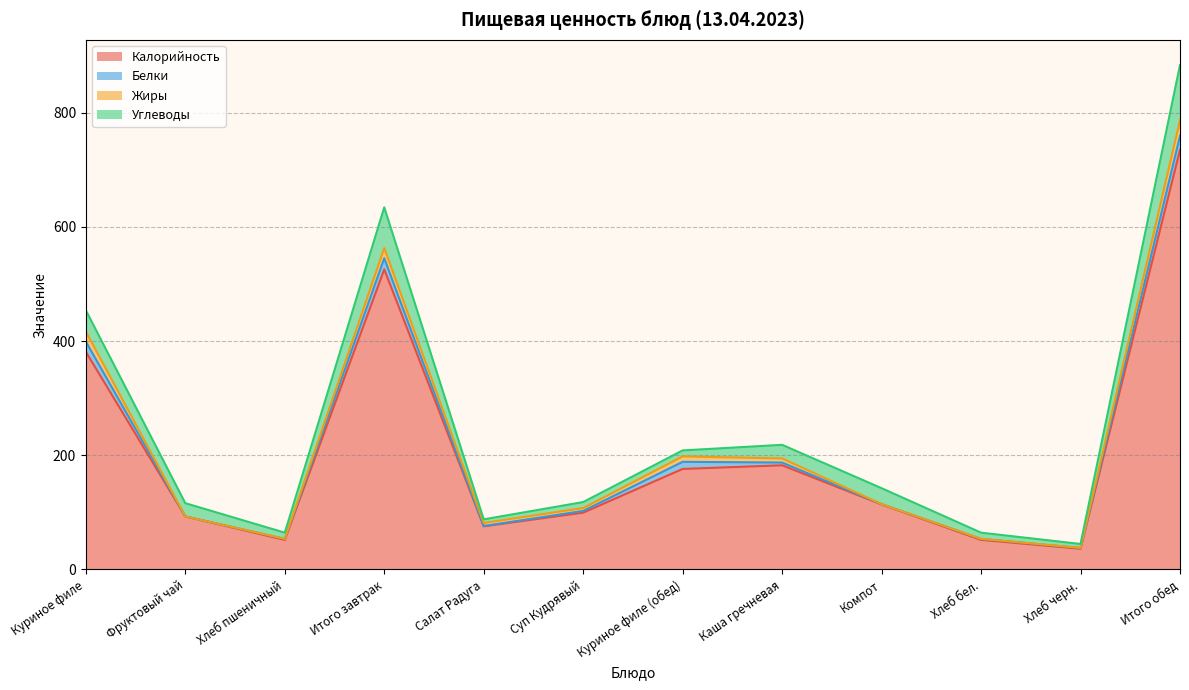

Reading left to right, what are all the values shown in this chart?

Калорийность: Куриное филе=381.2	Фруктовый чай=92.8	Хлеб пшеничный=51.7	Итого завтрак=525.7	Салат Радуга=75.5	Суп Кудрявый=99.4	Куриное филе (обед)=176.0	Каша гречневая=182.4	Компот=113.8	Хлеб бел.=51.7	Хлеб черн.=36.2	Итого обед=735.0
Белки: Куриное филе=17.9	Фруктовый чай=0.0	Хлеб пшеничный=1.7	Итого завтрак=19.5	Салат Радуга=0.6	Суп Кудрявый=3.0	Куриное филе (обед)=12.5	Каша гречневая=4.8	Компот=0.6	Хлеб бел.=1.7	Хлеб черн.=1.3	Итого обед=24.5
Жиры: Куриное филе=17.6	Фруктовый чай=0.0	Хлеб пшеничный=0.2	Итого завтрак=17.8	Салат Радуга=5.3	Суп Кудрявый=5.0	Куриное филе (обед)=9.5	Каша гречневая=7.2	Компот=0.0	Хлеб бел.=0.2	Хлеб черн.=0.2	Итого обед=27.5
Углеводы: Куриное филе=37.3	Фруктовый чай=23.2	Хлеб пшеничный=10.8	Итого завтрак=71.3	Салат Радуга=6.3	Суп Кудрявый=10.5	Куриное филе (обед)=10.5	Каша гречневая=23.8	Компот=27.9	Хлеб бел.=10.8	Хлеб черн.=6.8	Итого обед=96.6